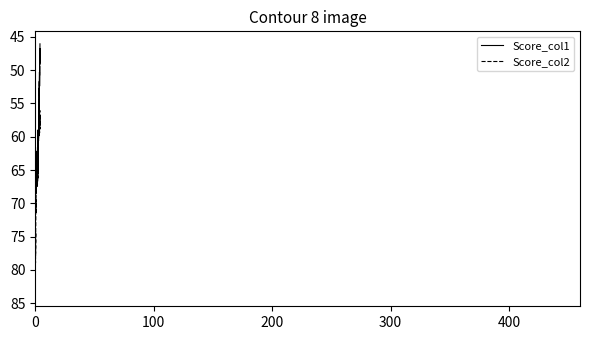

What is the highest value of the Score_col2 series?

83.6